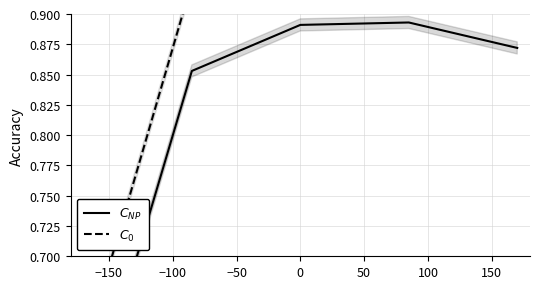

Which series has the largest range (max minus min)?

$C_{NP}$